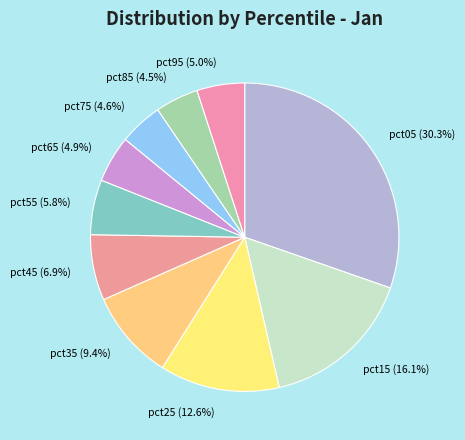

How many slices are in this pie chart?

10